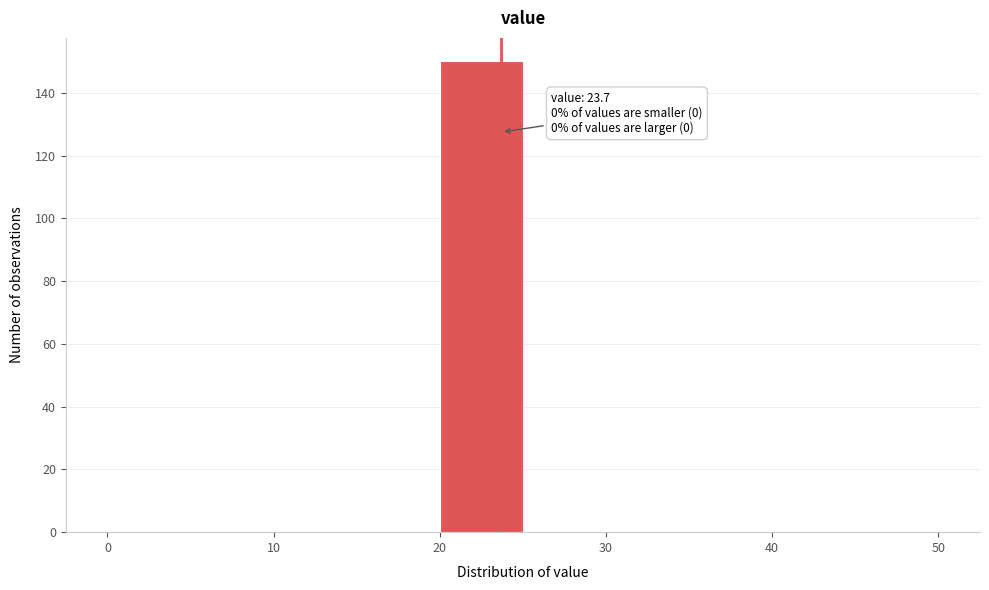

Over which range of the x-axis is the bar tallest?

20 to 25